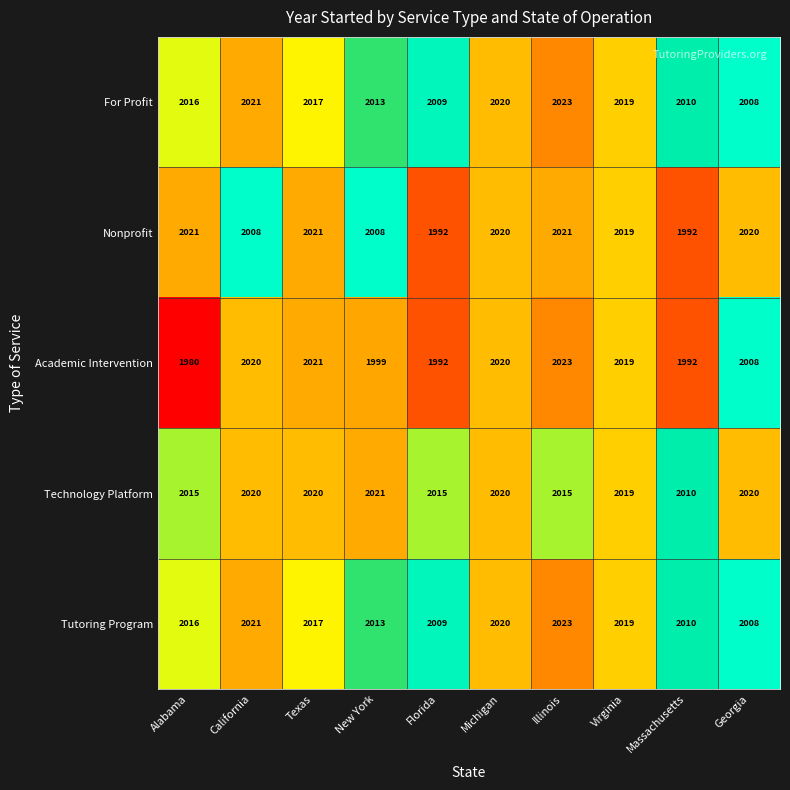

What value does the Tutoring Program series have at Alabama?

2016